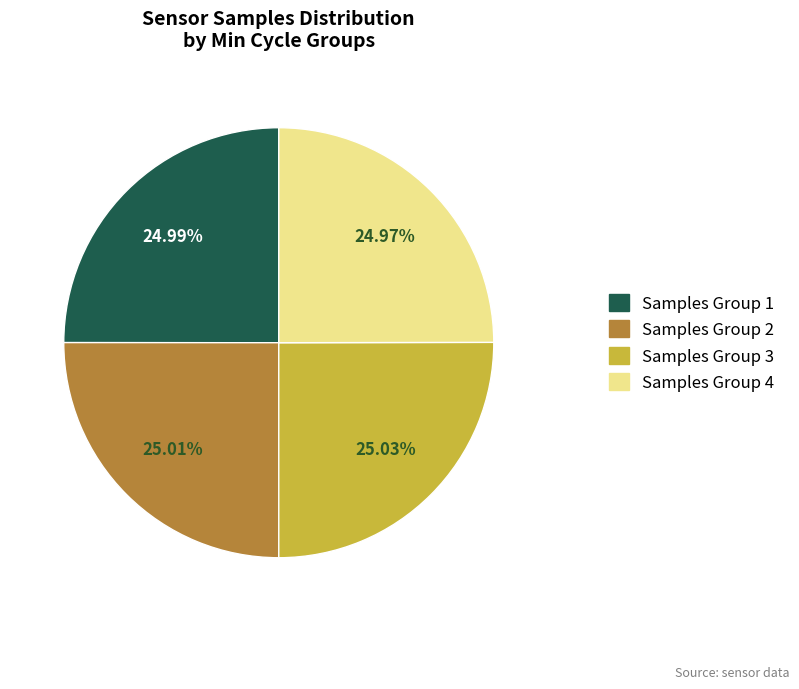

Is there any slice that represents more than half of the pie?

No